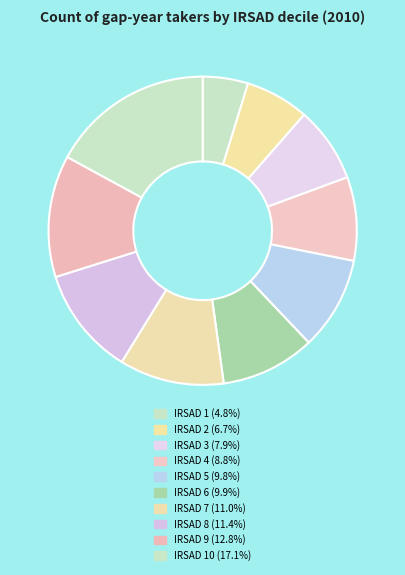

Which slice is the largest?

IRSAD 10